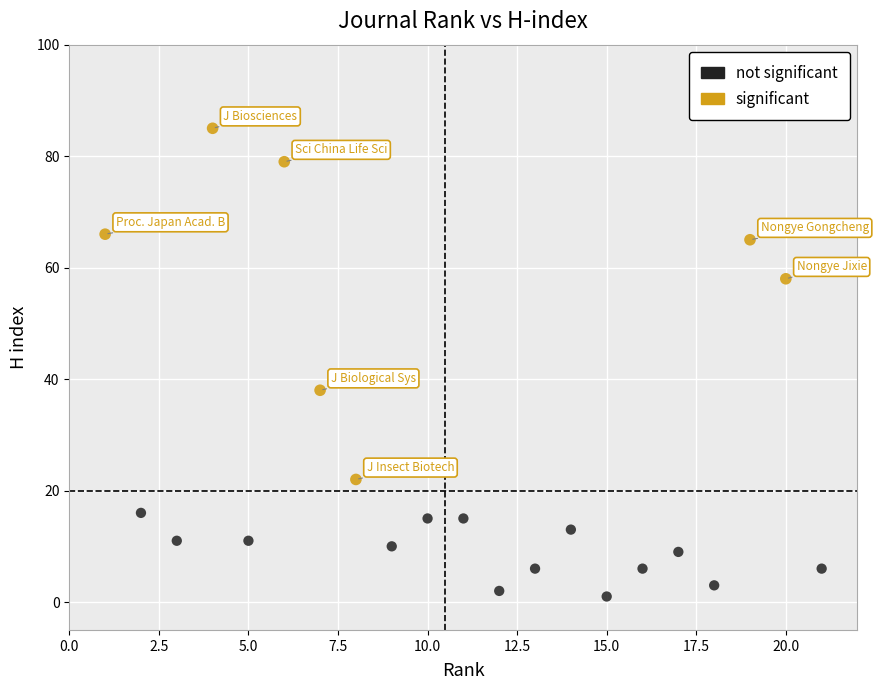

Which series has the largest Y range (max minus min)?

significant